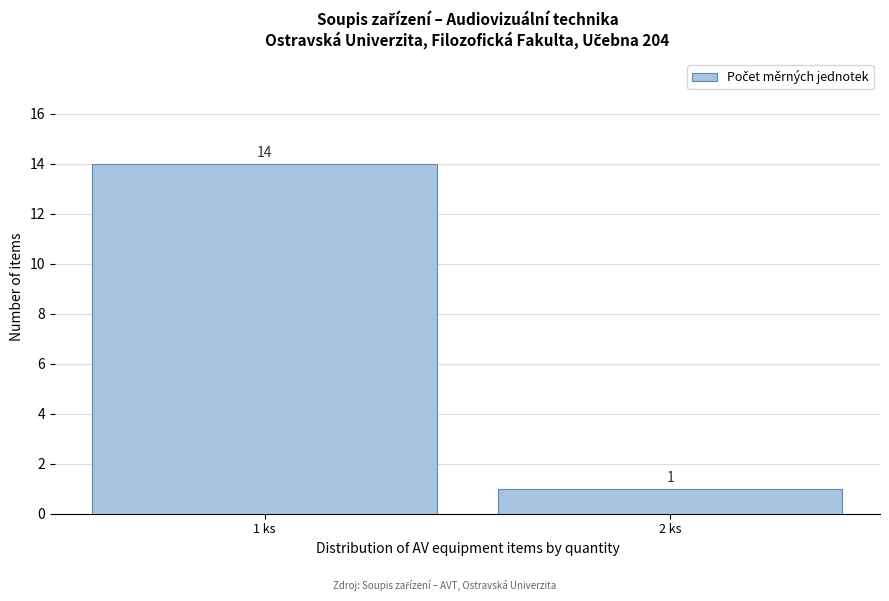

Reading right to left, list all the values displayed in this chart.

2 ks=1	1 ks=14